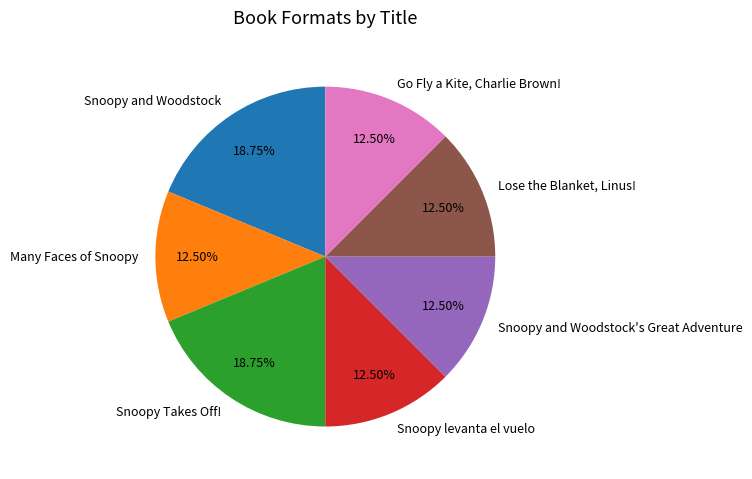

Does Snoopy levanta el vuelo represent more than half of the total?

No